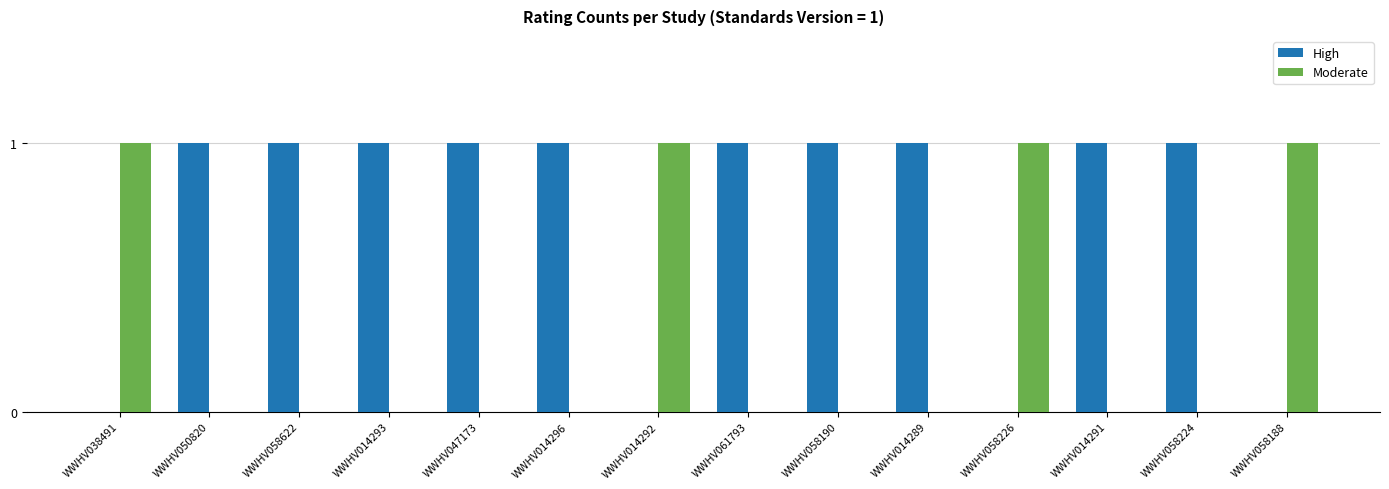

Is the value of Moderate at WWHV050820 greater than the value of High at WWHV014293?

No